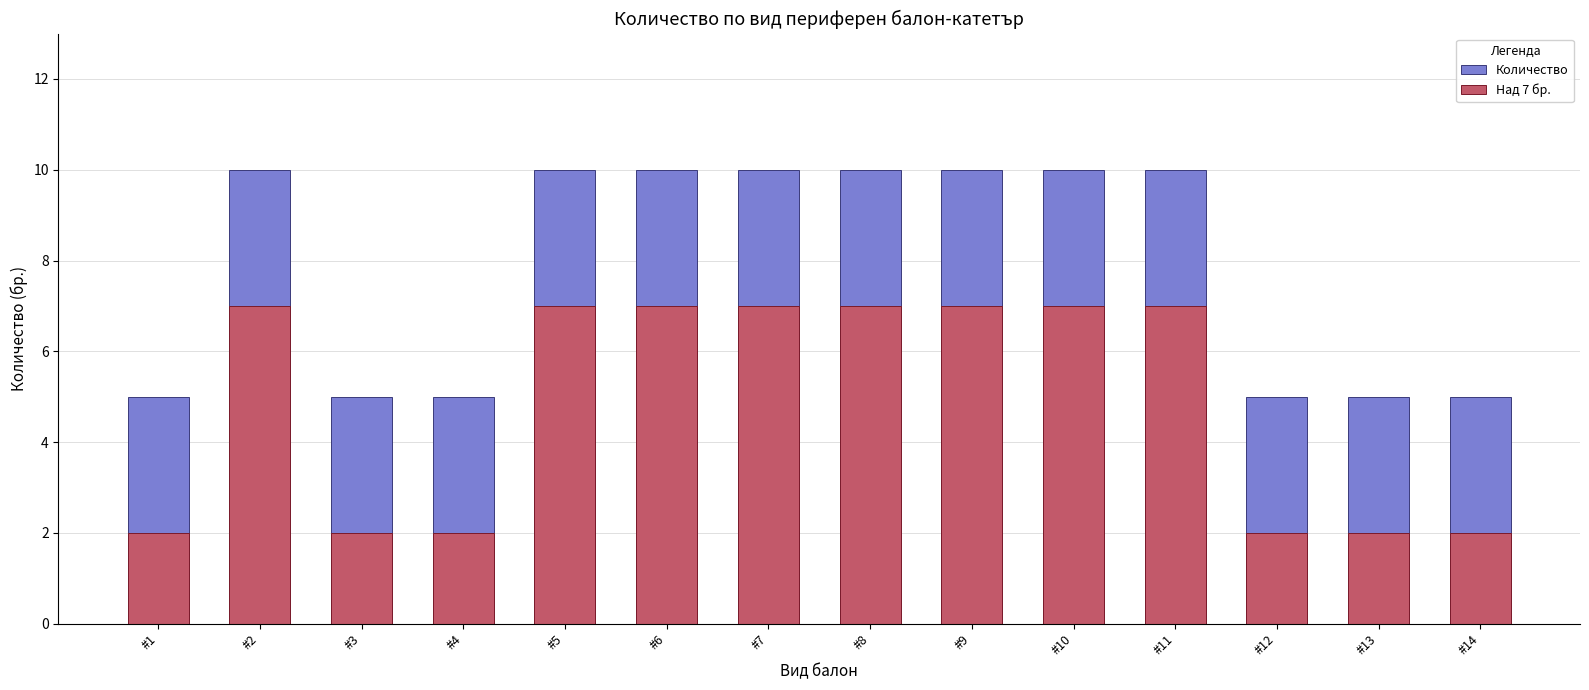

What is the minimum value for Количество?

5